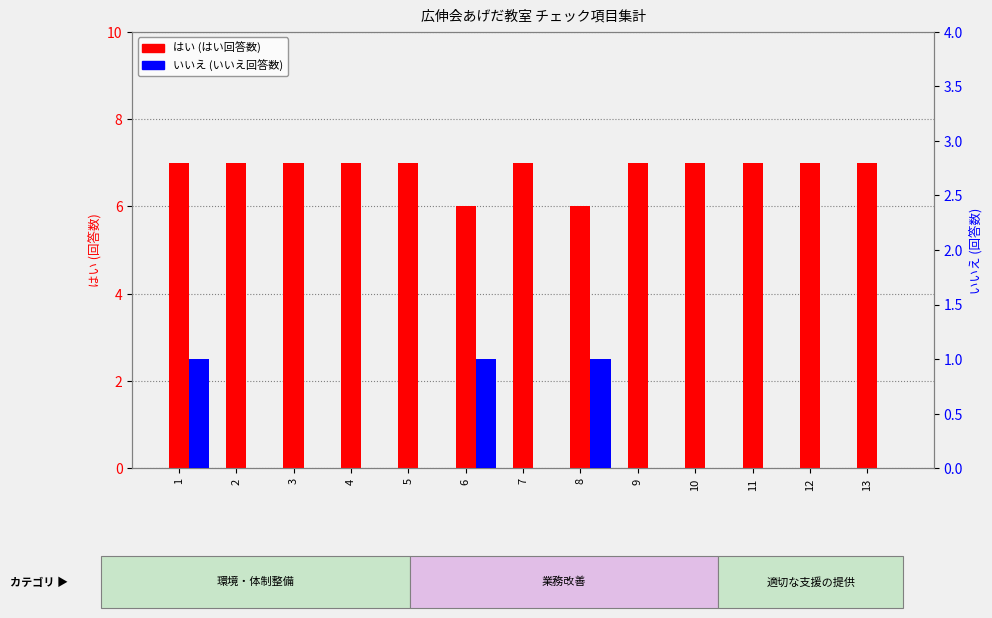

What is the difference between the はい (はい回答数) values at 10 and 6?

1